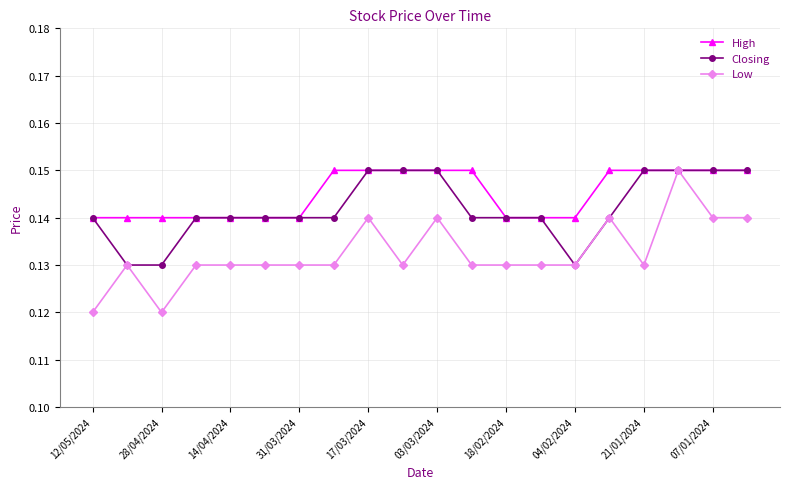

How many Low values are between 0 and 1?

20